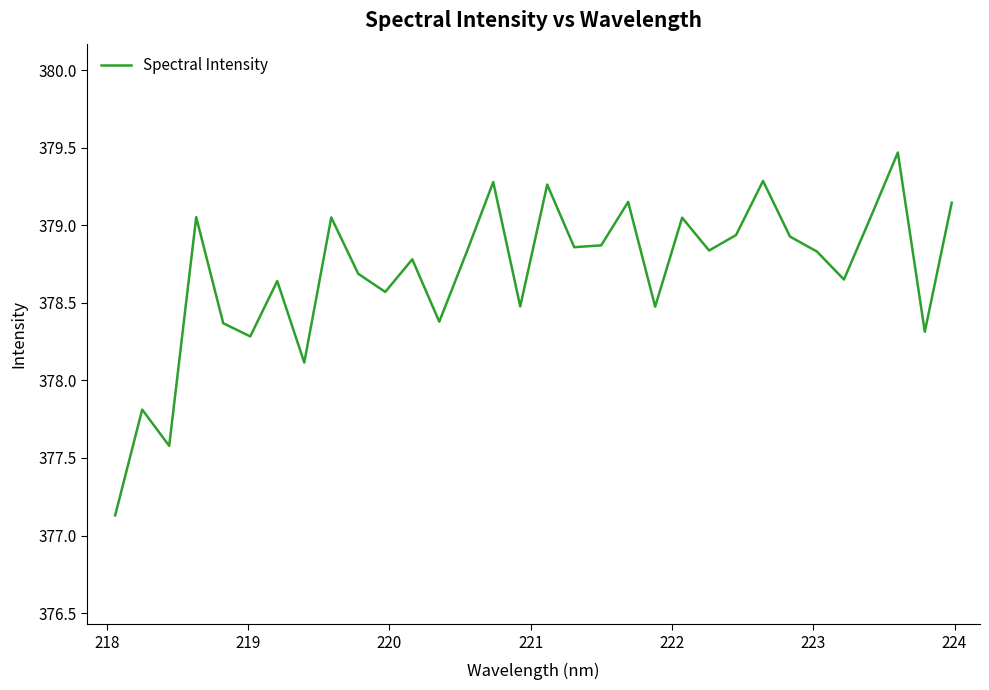

What is the minimum value shown in the chart?

377.1